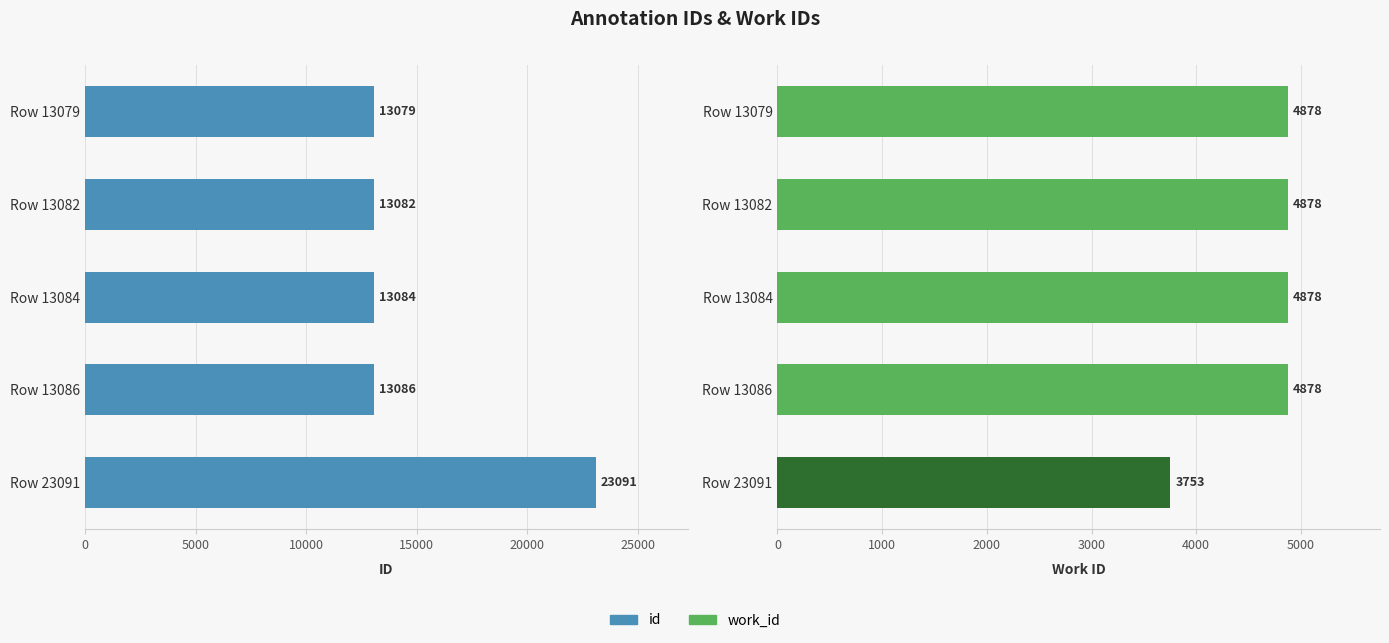

How many bars are there in each group?

2